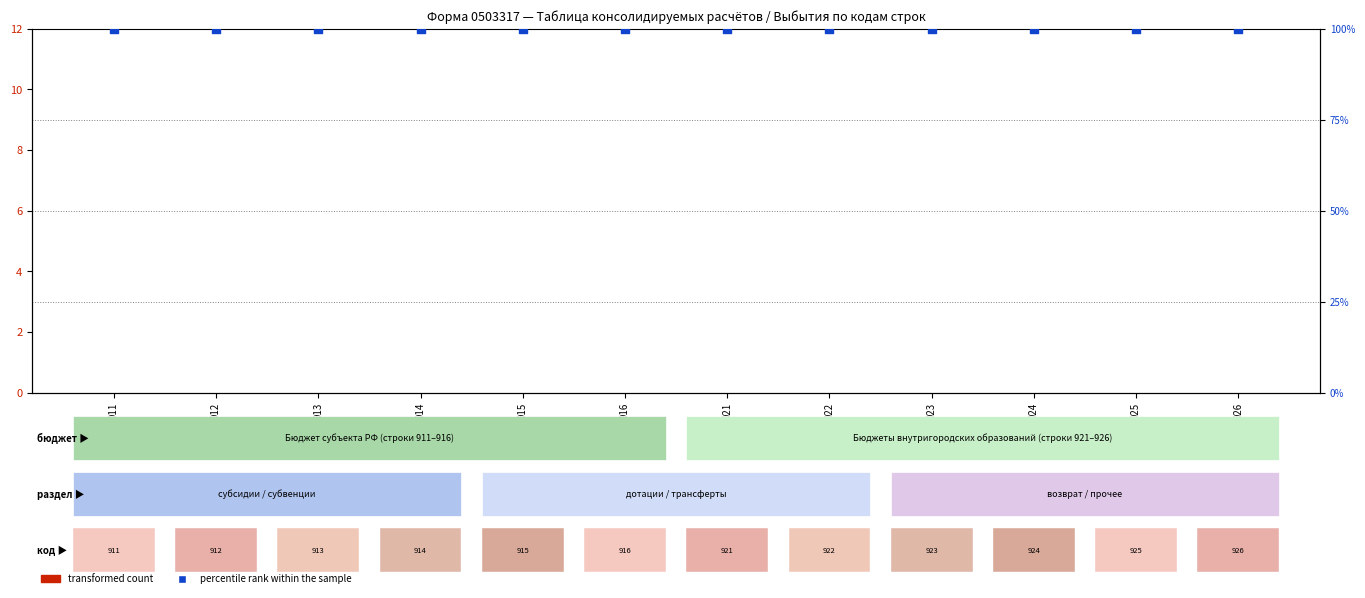

Which series contains the highest Y value?

percentile rank within the sample